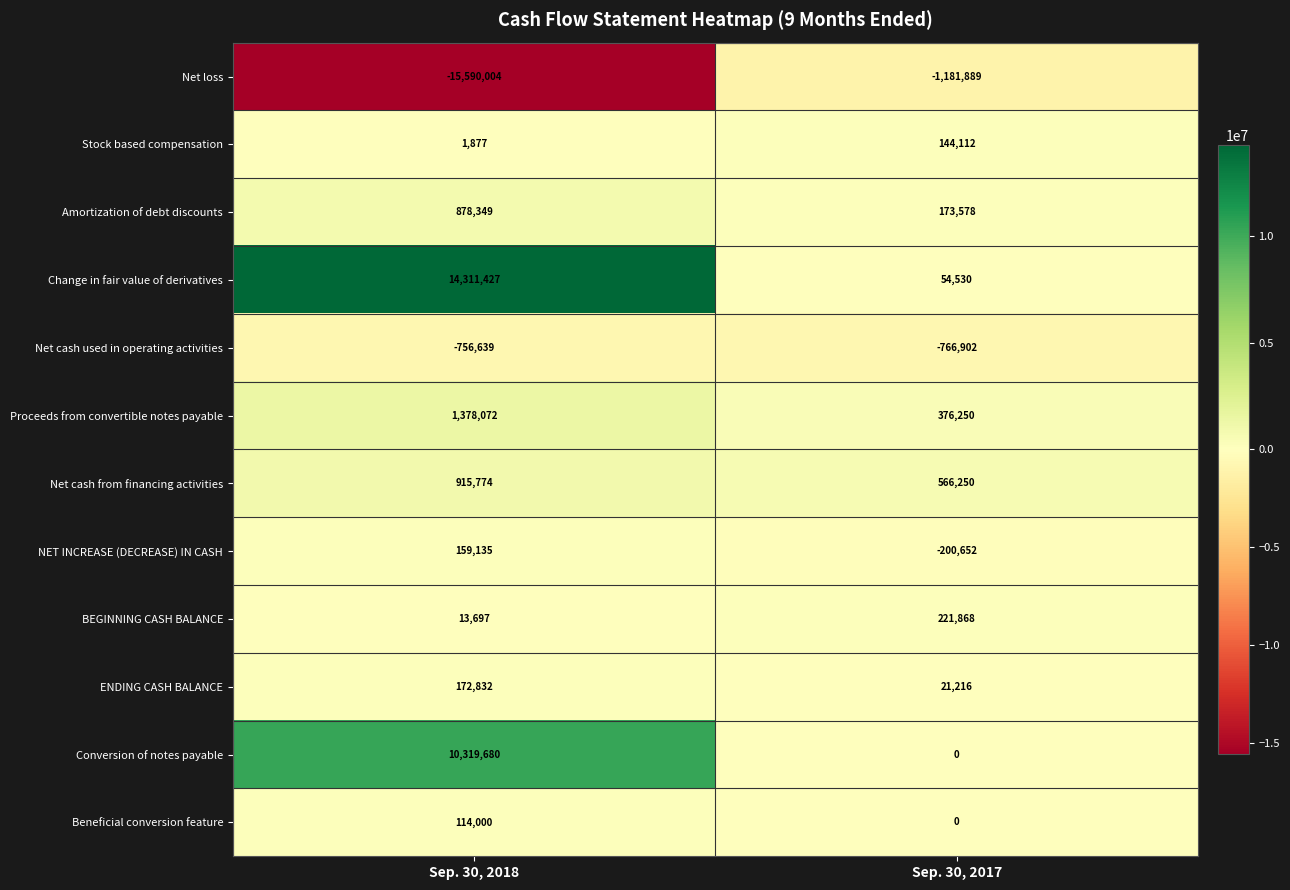

At how many categories does at least one series exceed 8525398?

1